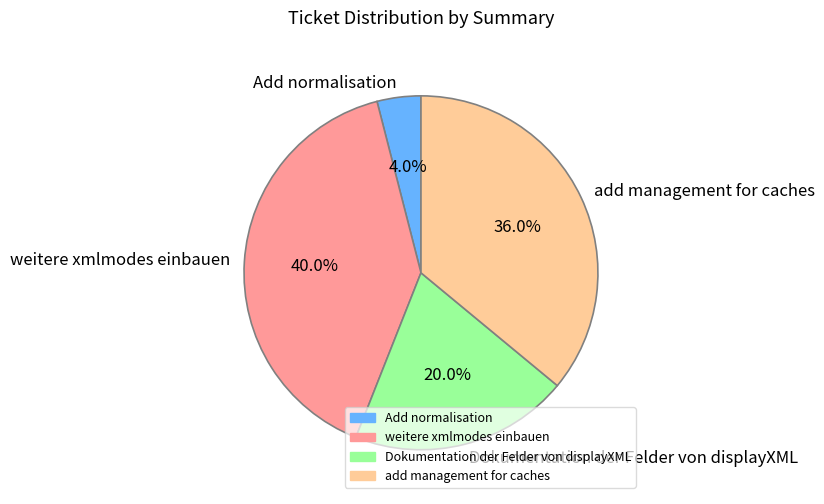

What is the ratio of the value at weitere xmlmodes einbauen to the value at Dokumentation der Felder von displayXML?

2.0